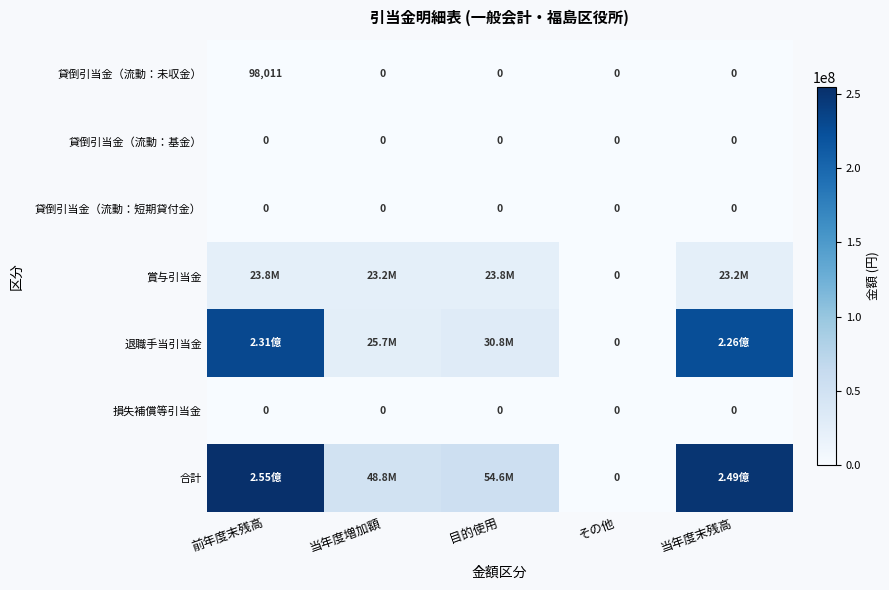

What is the greatest value displayed?

254654372